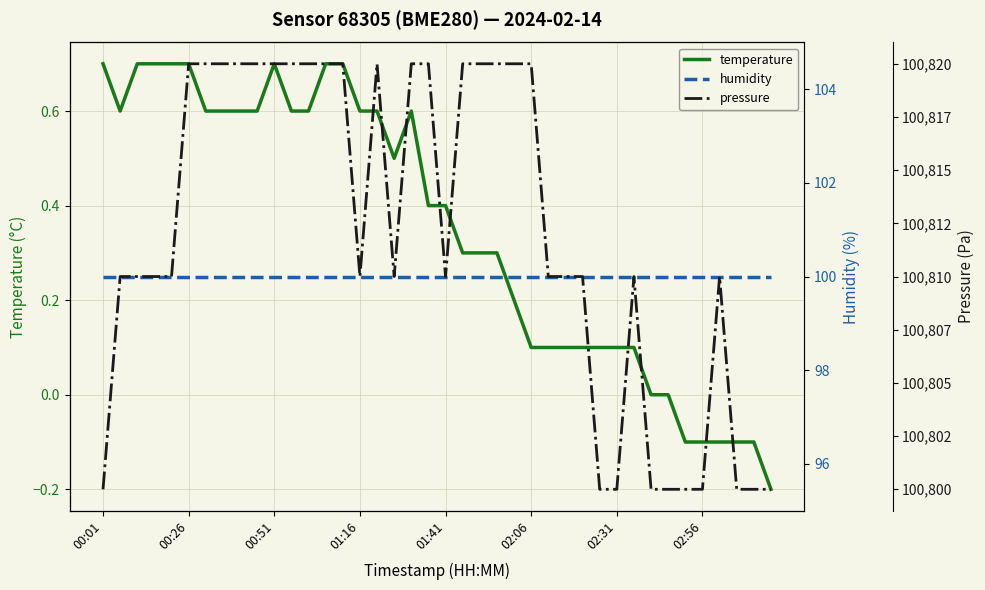

The temperature series shows 0.9 at 00:01. True or false?

False